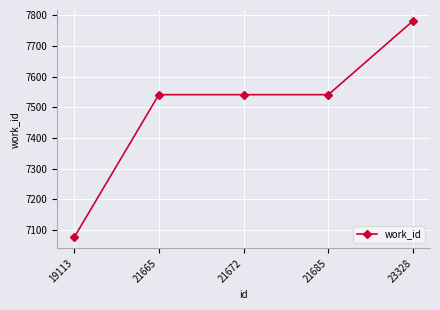

Which has a higher value, 21665 or 19113?

21665